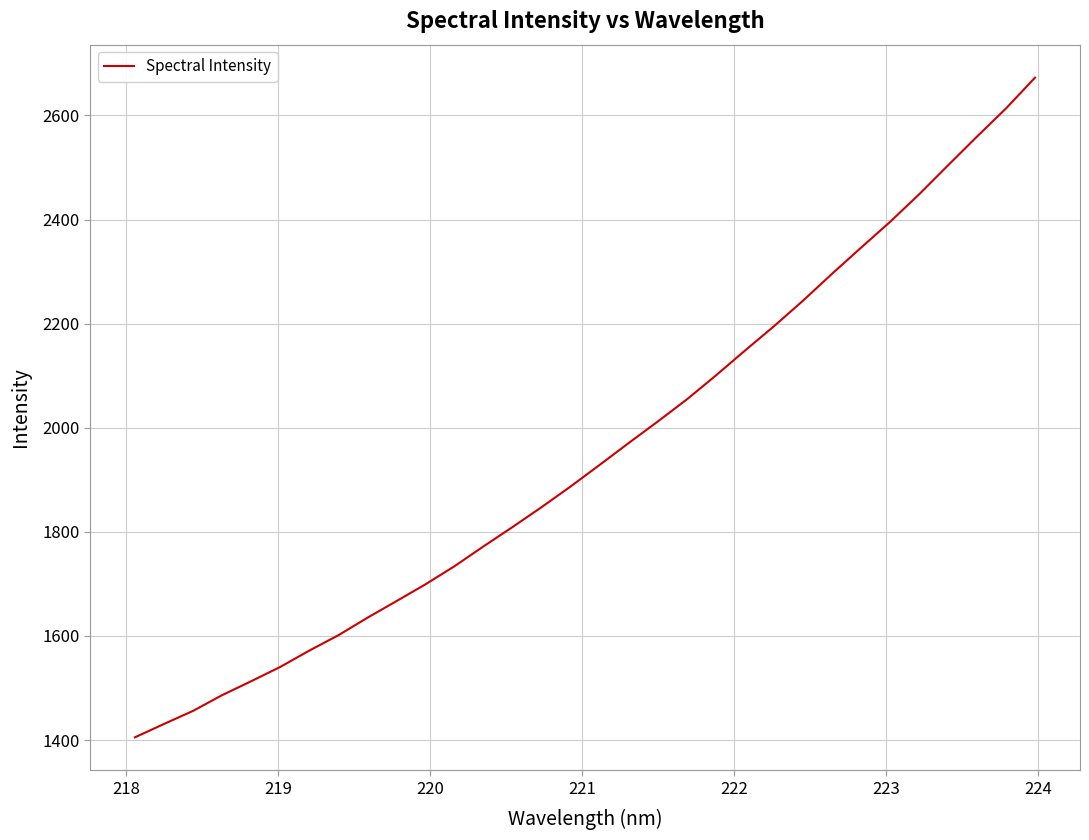

What is the difference between the maximum and minimum values?

1267.3